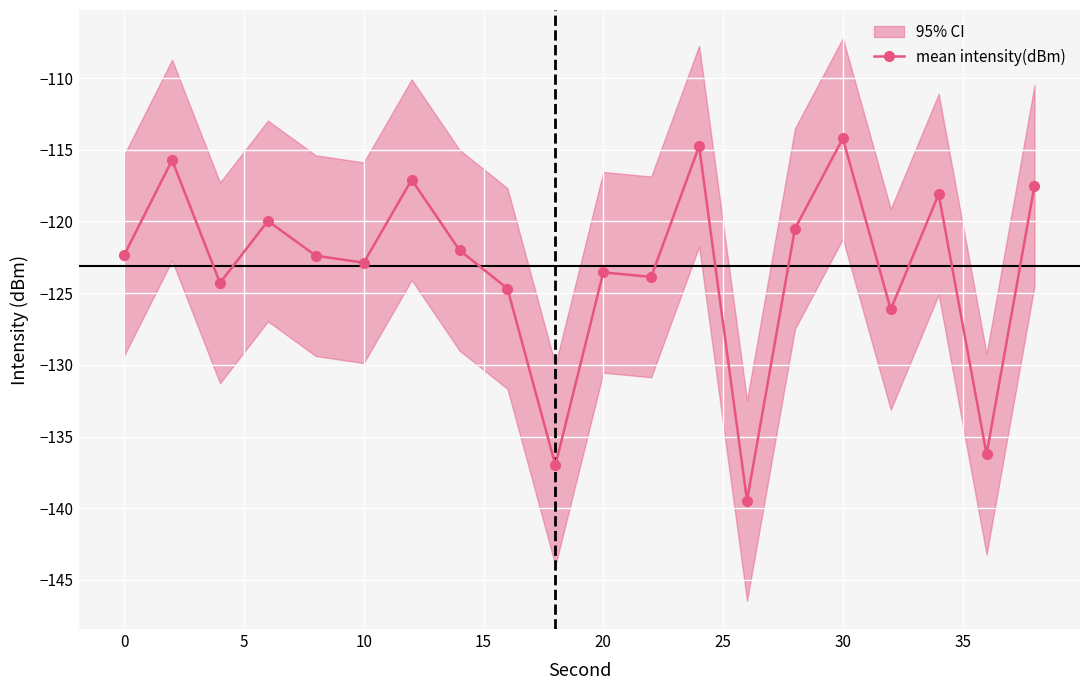

True or false: mean intensity(dBm) has more than 2 interior local peaks.

True